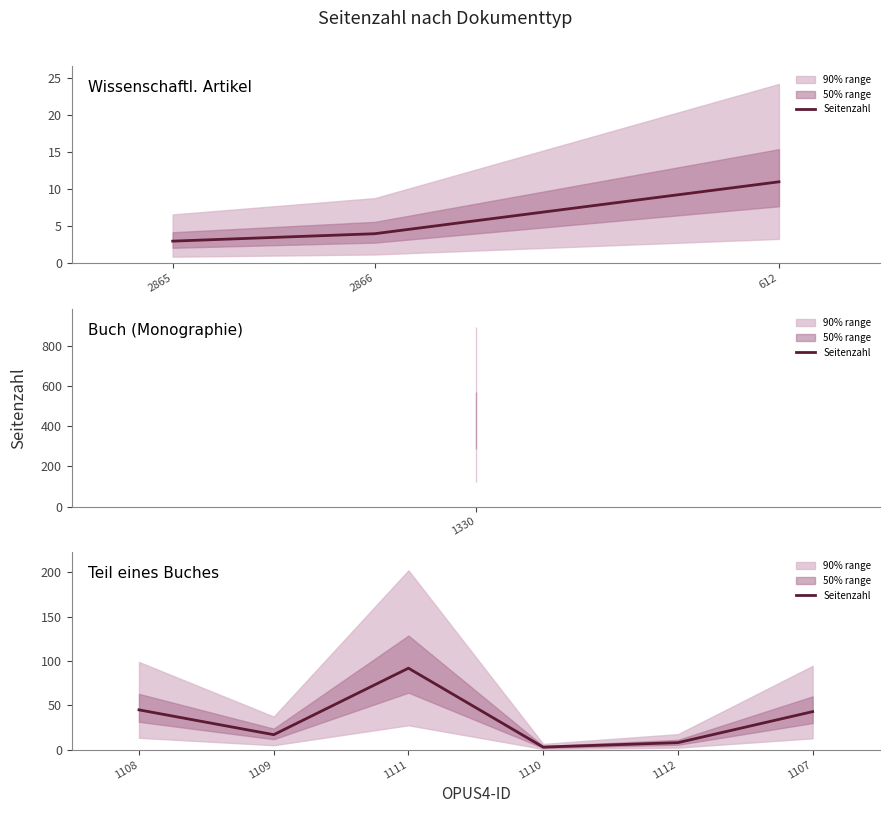

What is the difference between the maximum and minimum values?

89